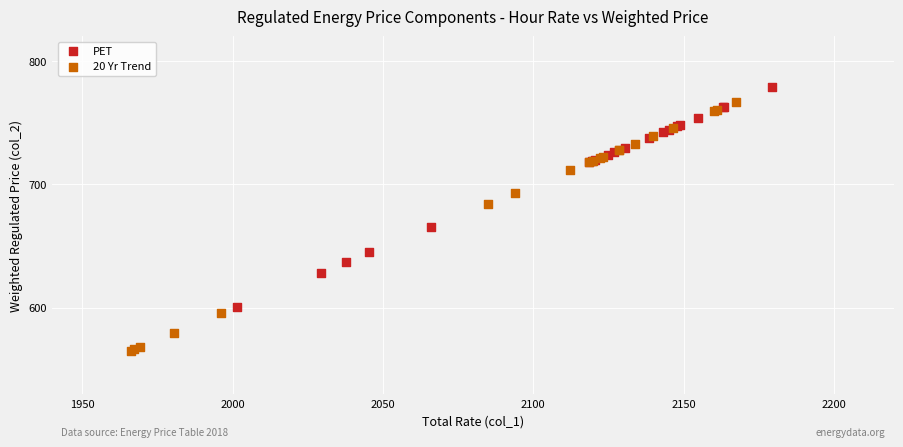

Which series has the largest Y range (max minus min)?

20 Yr Trend